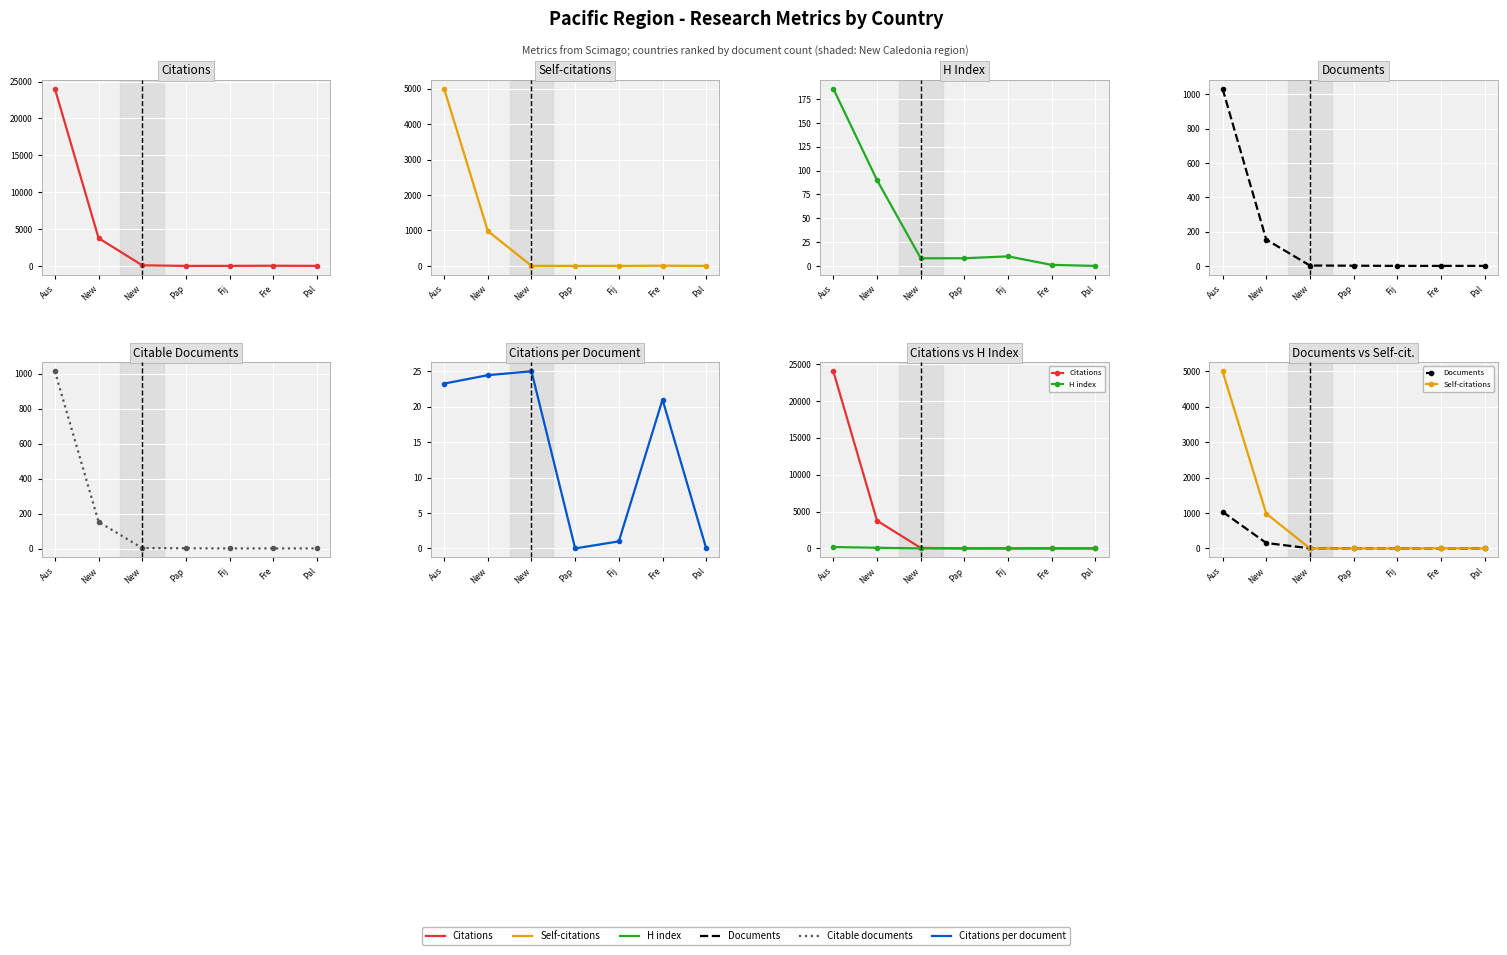

True or false: Citable documents has more than 0 interior local peaks.

False